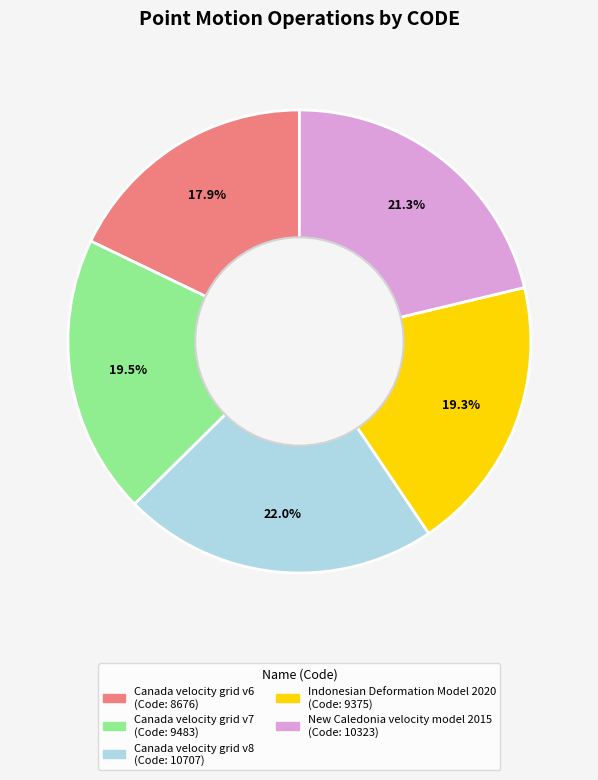

What percentage is the Canada velocity grid v8 slice, to the nearest percent?

22%